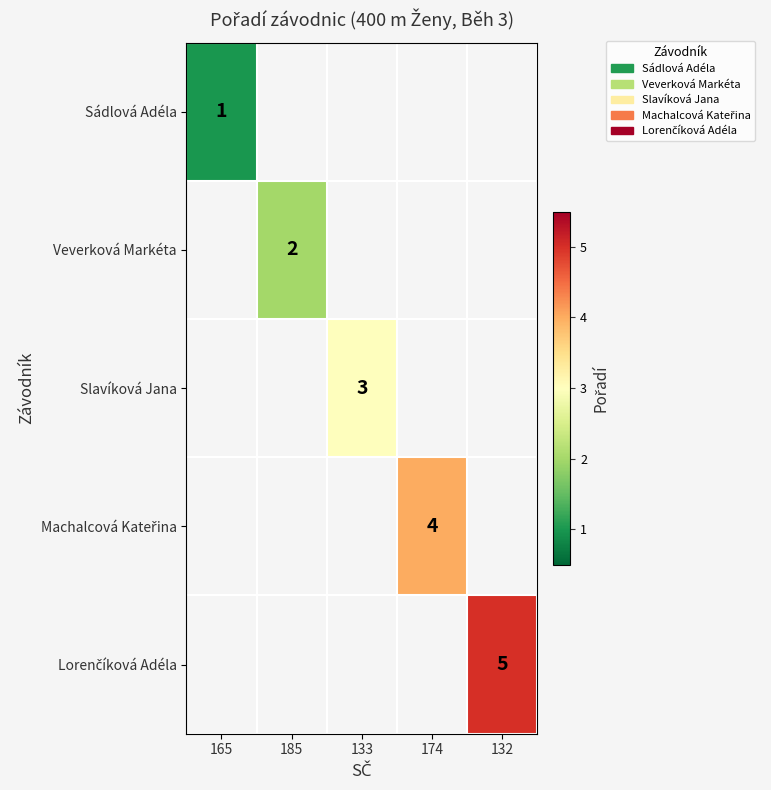

List the labels in order of Sádlová Adéla value, largest first.

165, 185, 133, 174, 132